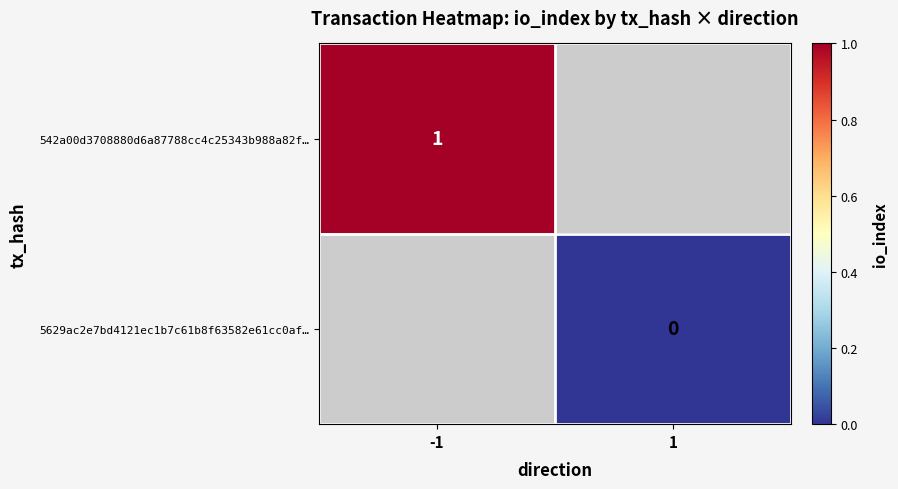

At how many categories does at least one series exceed 0?

1